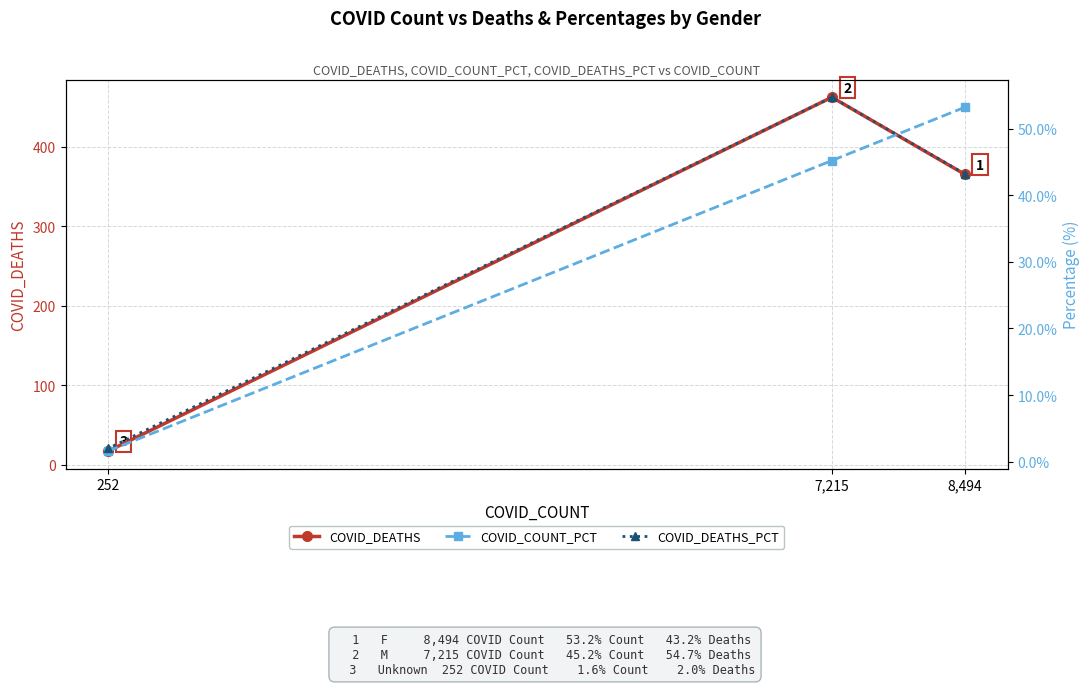

What is the sum of all COVID_DEATHS values?

844